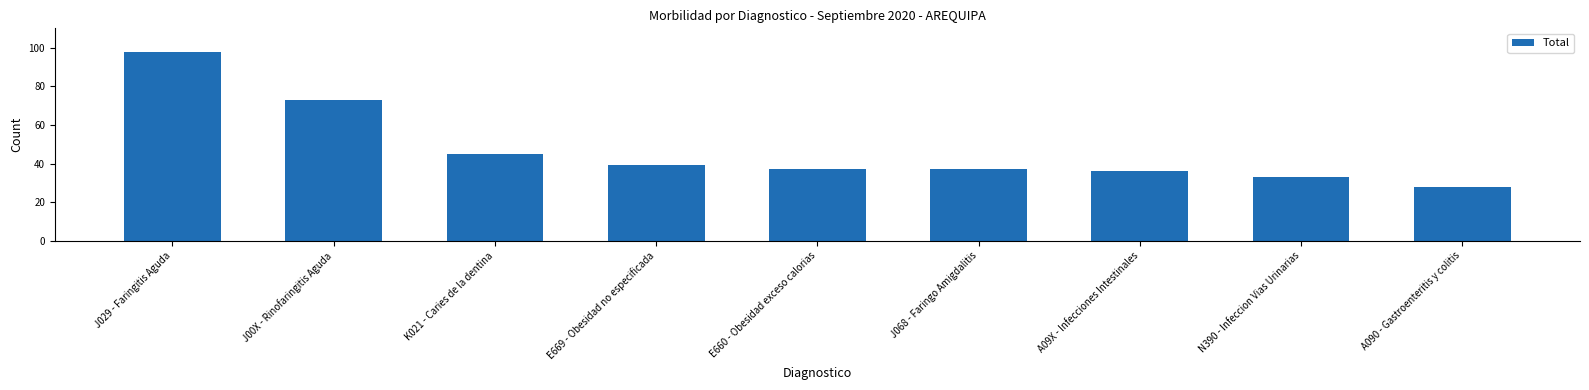

What is the maximum value shown in the chart?

98